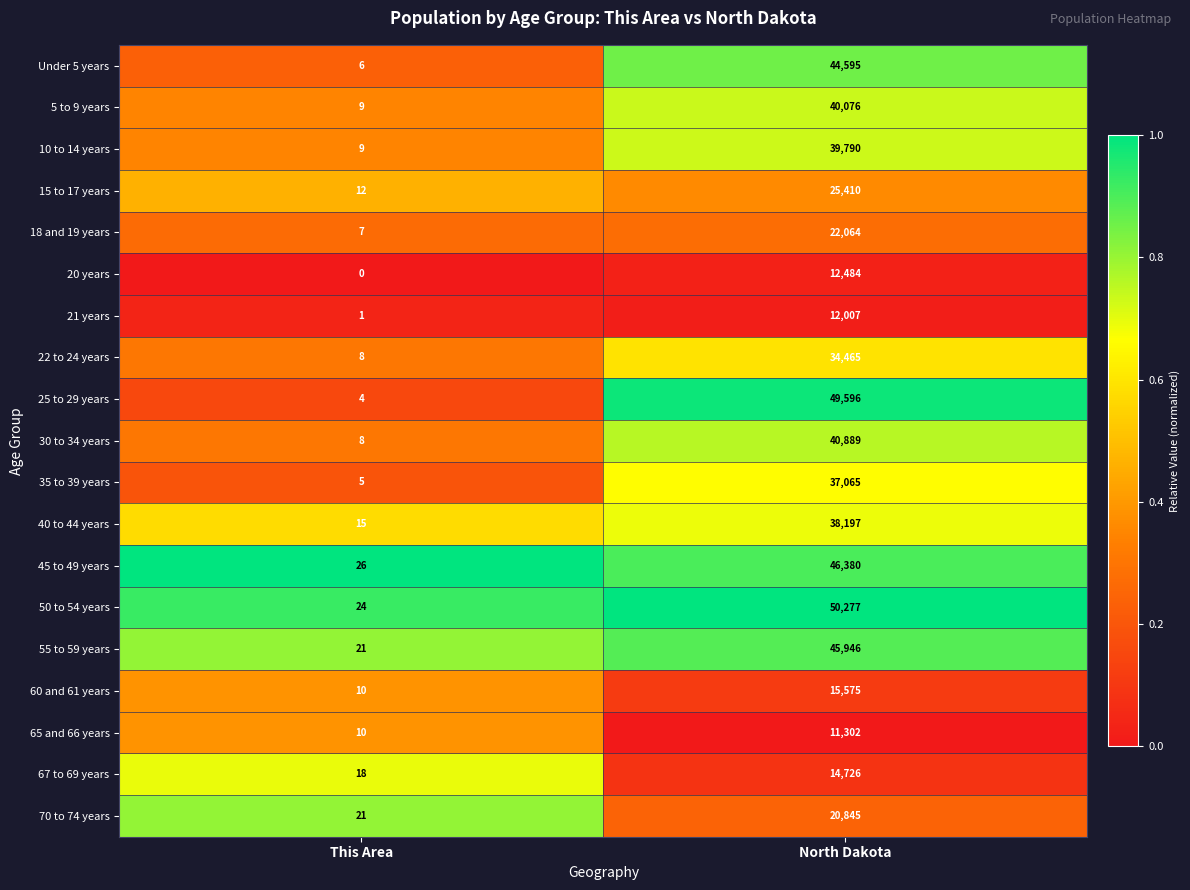

Which series has the largest range (max minus min)?

50 to 54 years